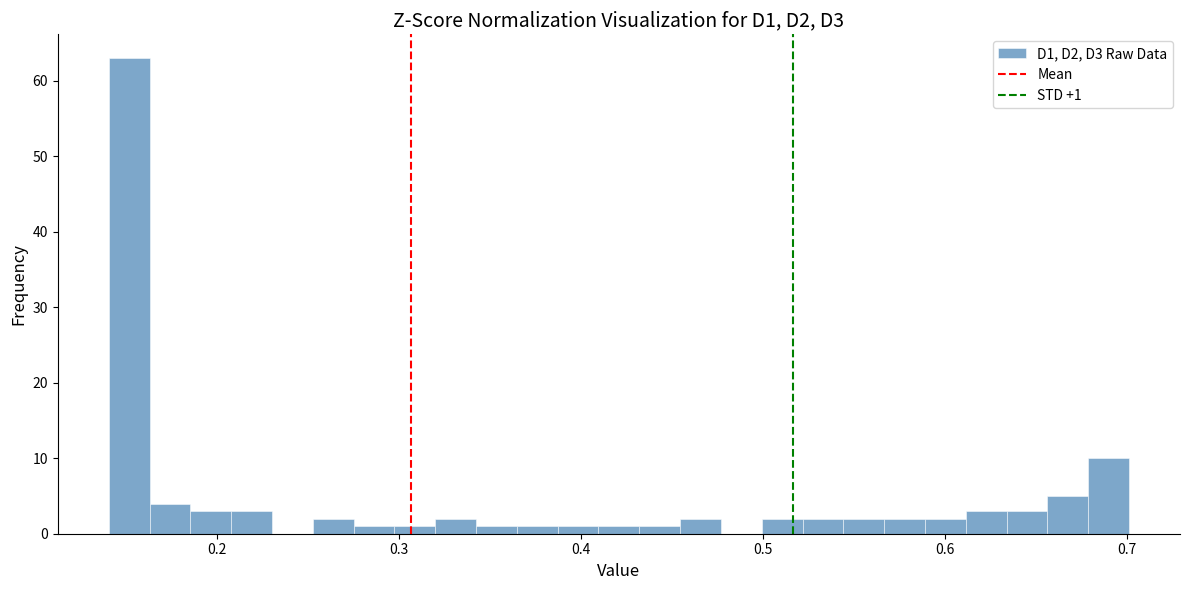

Read against the x-axis, roughly where is the centre of the tallest bar?

0.15